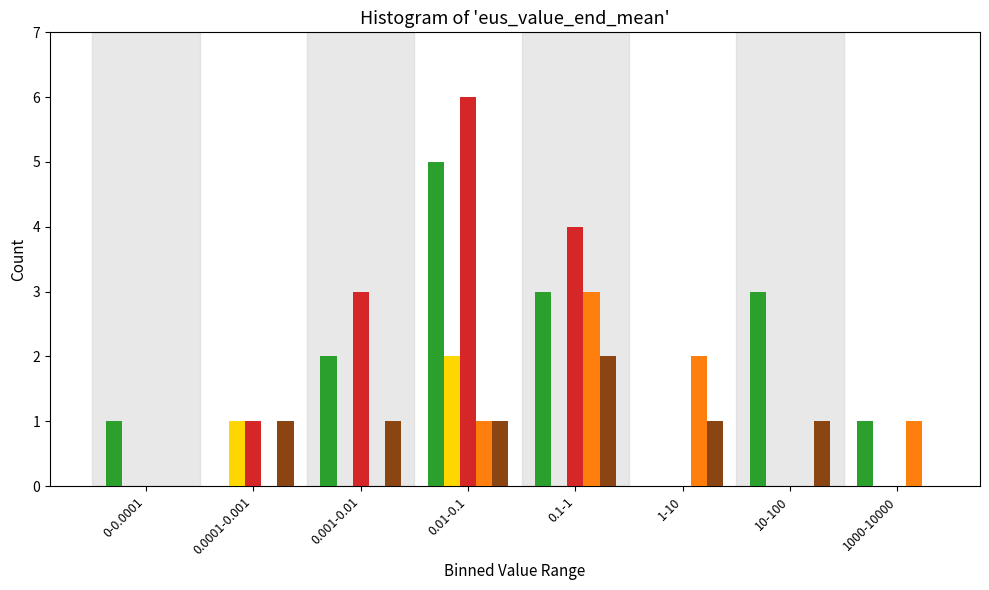

What is the total value across all series at 0.1-1?

12